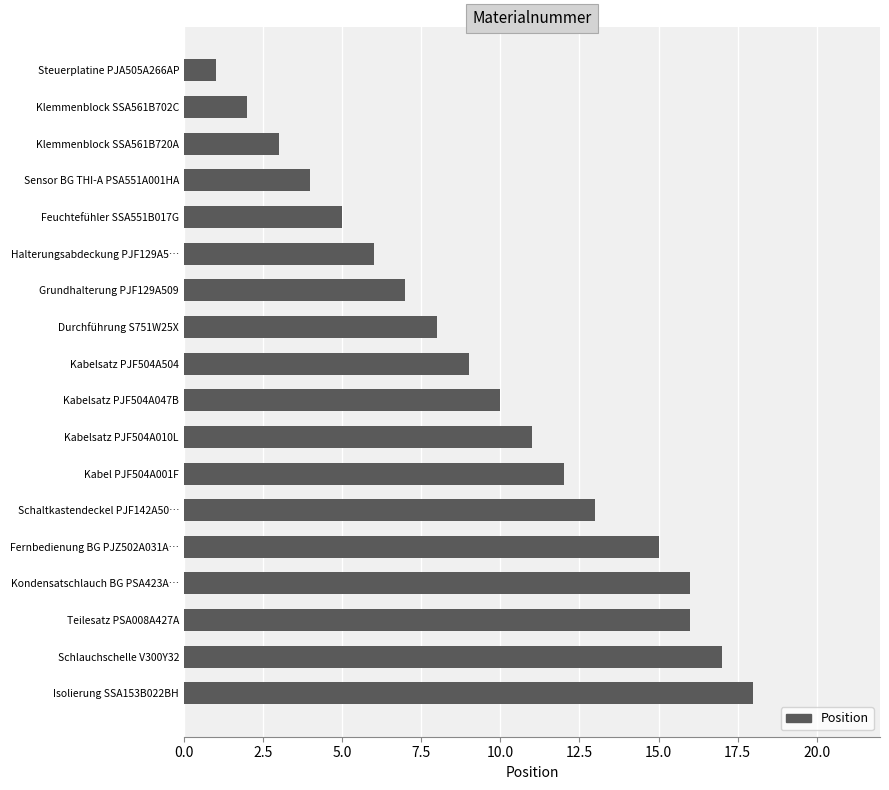

Reading bottom to top, transcribe all the data shown in this chart.

Isolierung SSA153B022BH=18	Schlauchschelle V300Y32=17	Teilesatz PSA008A427A=16	Kondensatschlauch BG PSA423A…=16	Fernbedienung BG PJZ502A031A…=15	Schaltkastendeckel PJF142A50…=13	Kabel PJF504A001F=12	Kabelsatz PJF504A010L=11	Kabelsatz PJF504A047B=10	Kabelsatz PJF504A504=9	Durchführung S751W25X=8	Grundhalterung PJF129A509=7	Halterungsabdeckung PJF129A5…=6	Feuchtefühler SSA551B017G=5	Sensor BG THI-A PSA551A001HA=4	Klemmenblock SSA561B720A=3	Klemmenblock SSA561B702C=2	Steuerplatine PJA505A266AP=1